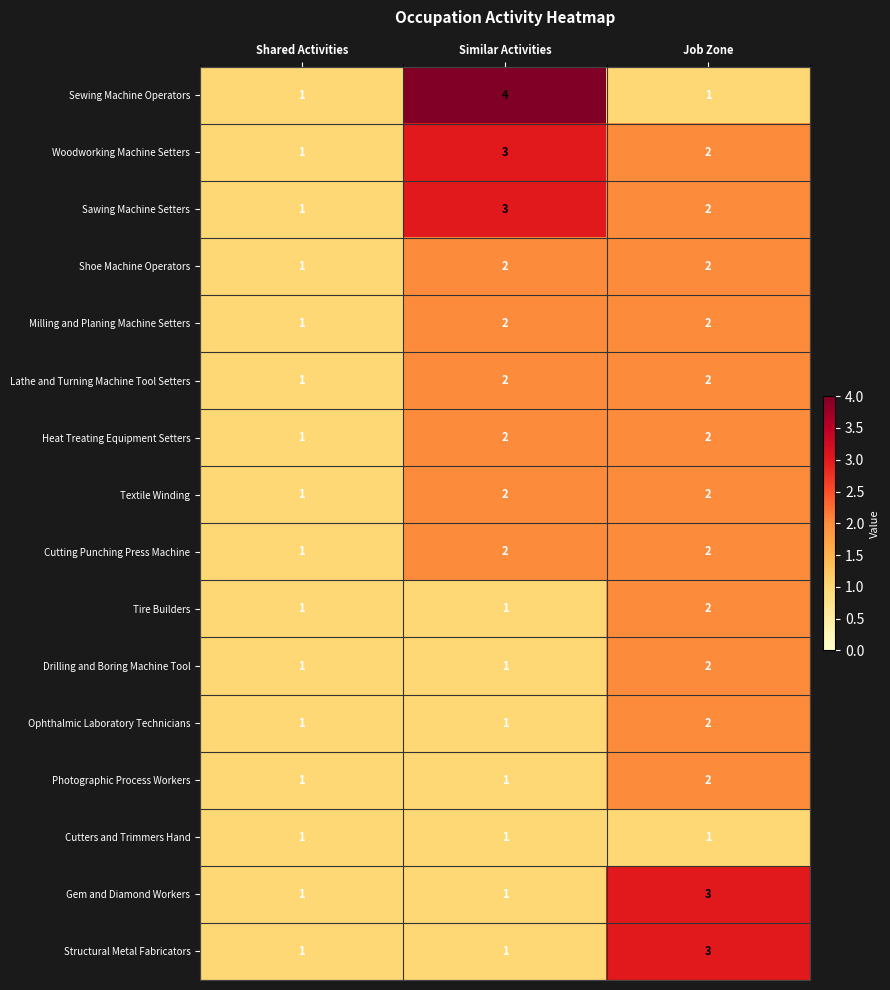

What is the sum of all Tire Builders values?

4